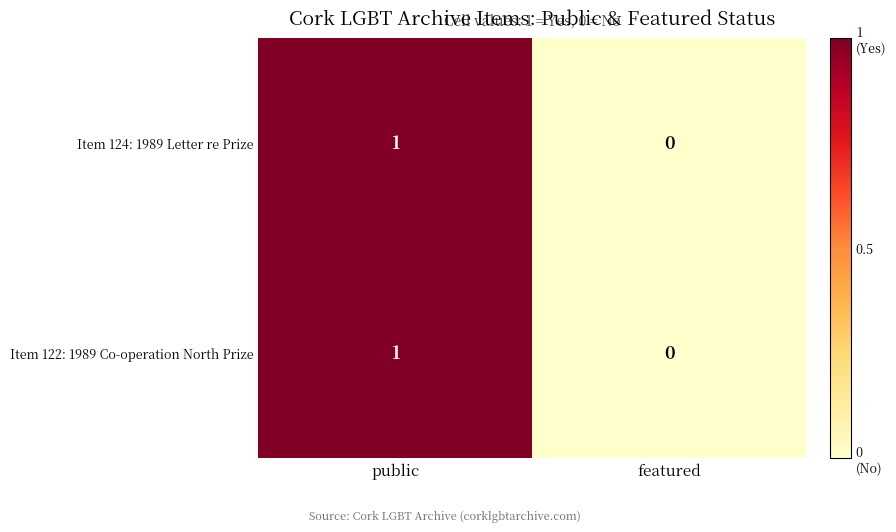

Which category has the lowest value in the Item 122: 1989 Co-operation North Prize series?

featured